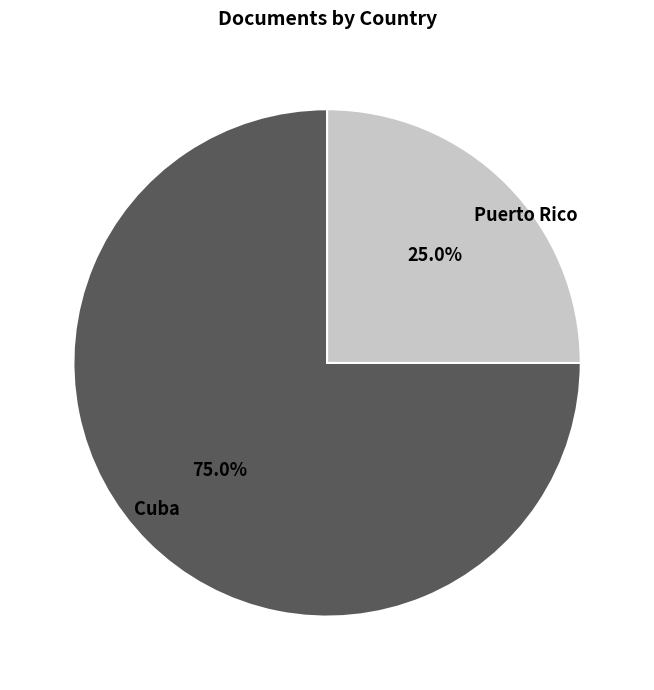

The Puerto Rico slice represents 31% of the pie. True or false?

False